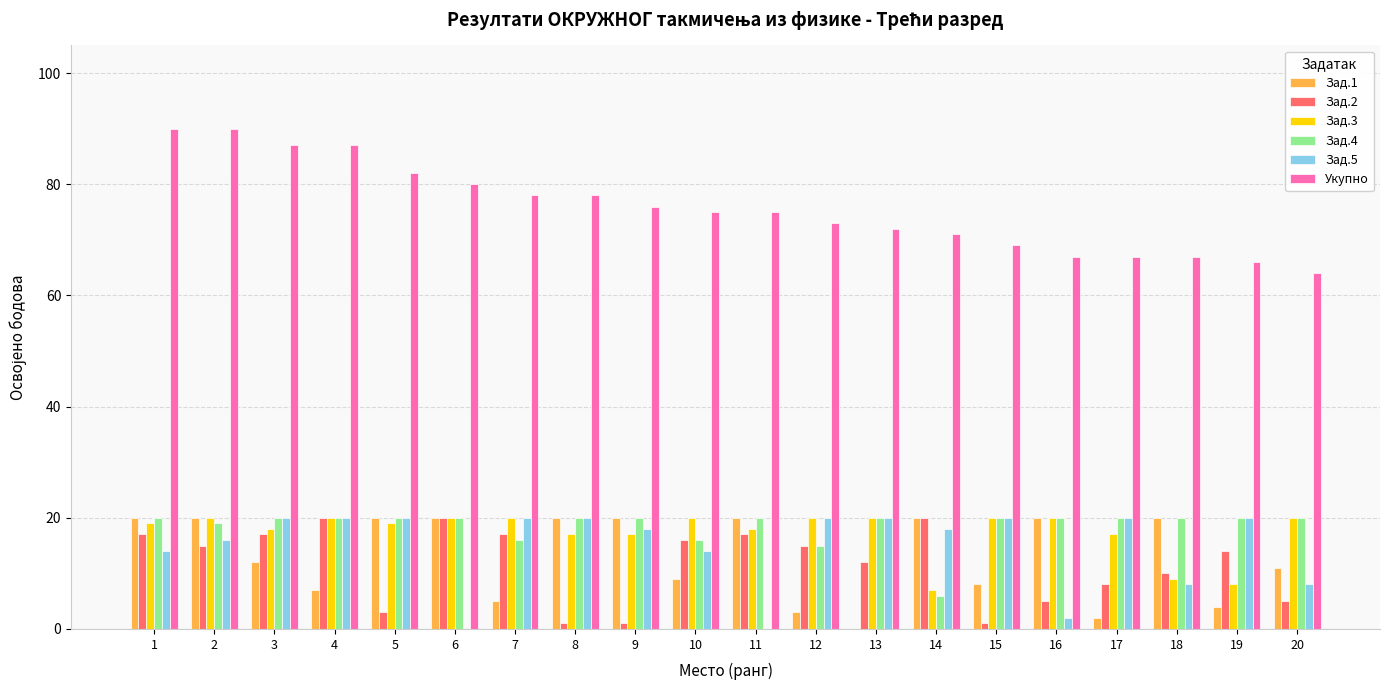

Are the bars grouped side by side (vs. stacked)?

Yes